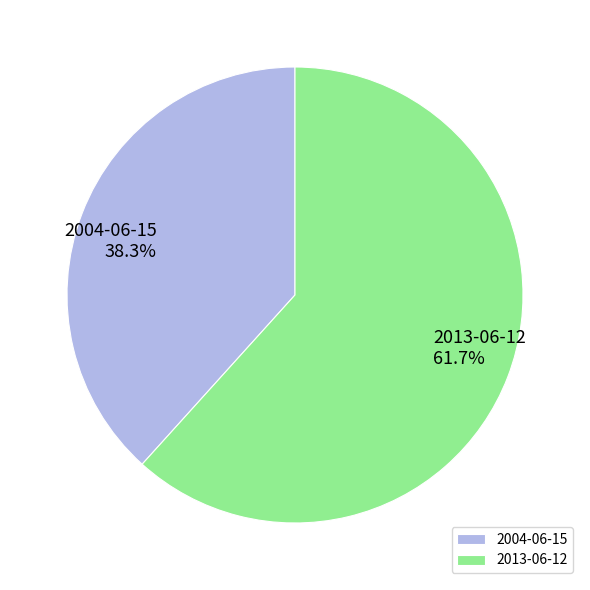

To the nearest percent, what percentage of the pie is 2013-06-12?

62%